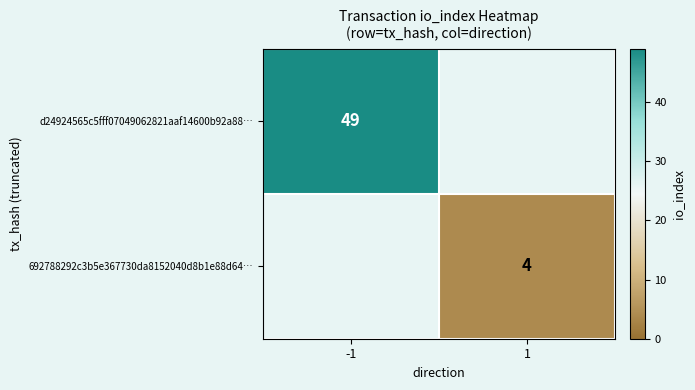

Is it true that d24924565c5fff07049062821aaf14600b92a88… equals 49 at -1?

True